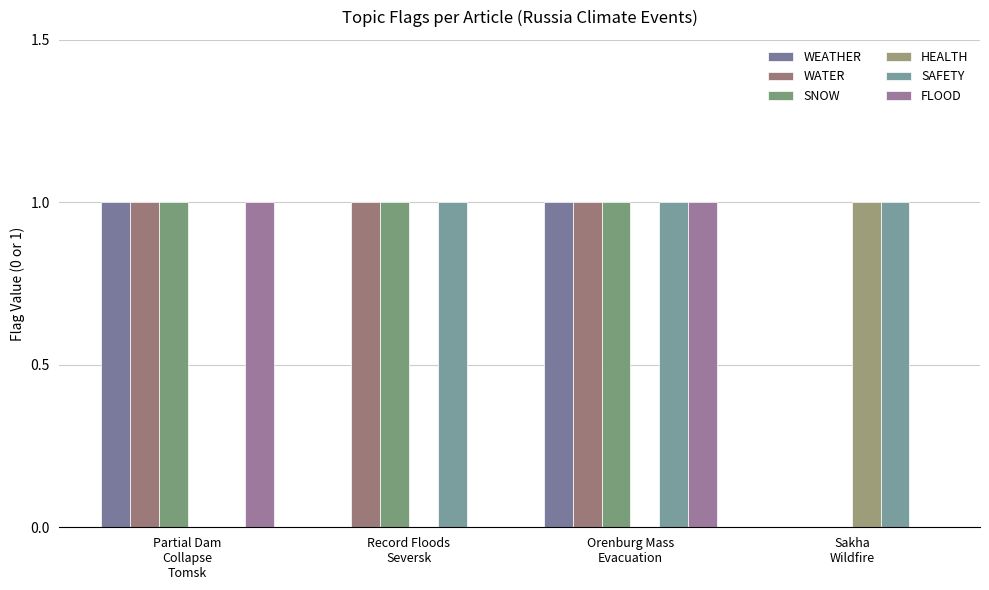

Count the WEATHER values in the range 0 to 1.

4